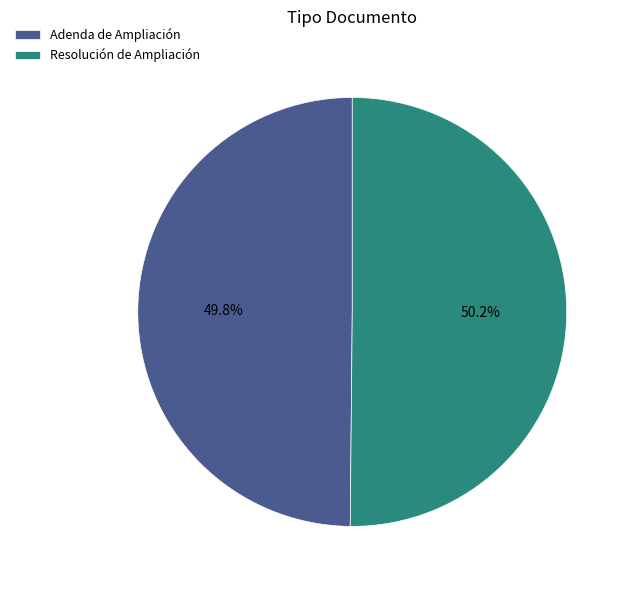

How much of the chart is everything except Resolución de Ampliación?

49.8%